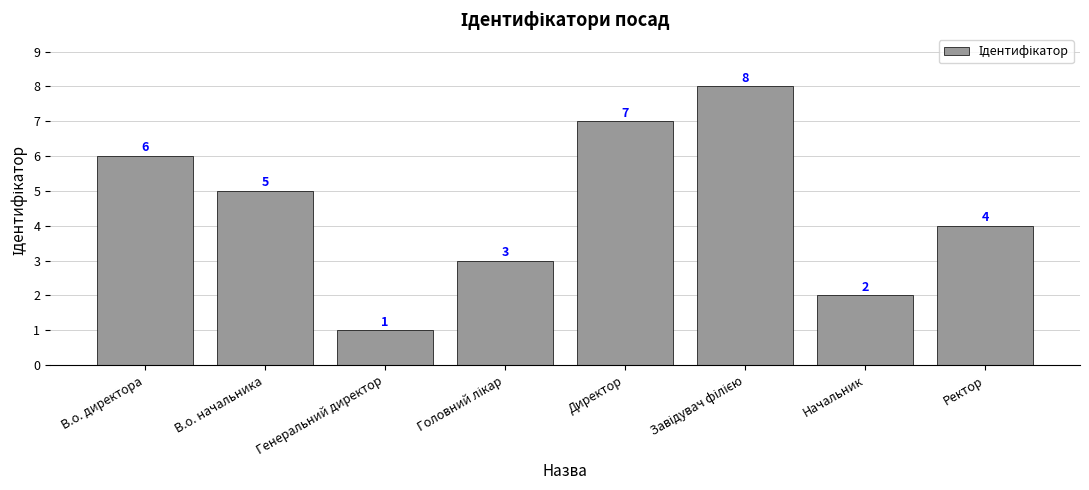

What is the label of the 5th bar from the left?

Директор